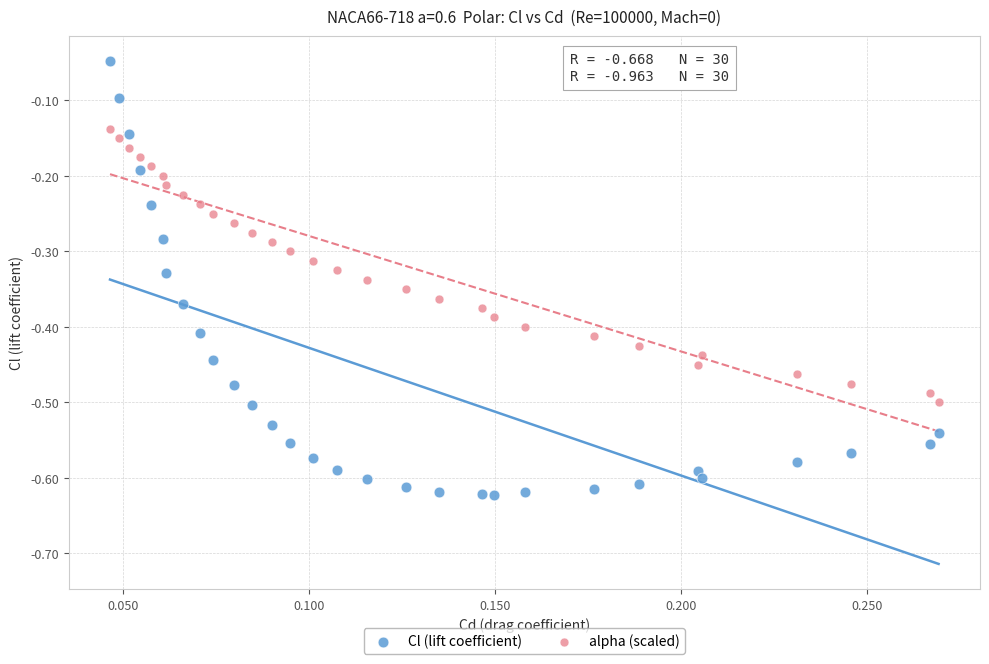

What are all the series names shown in the legend?

Cl (lift coefficient), alpha (scaled)